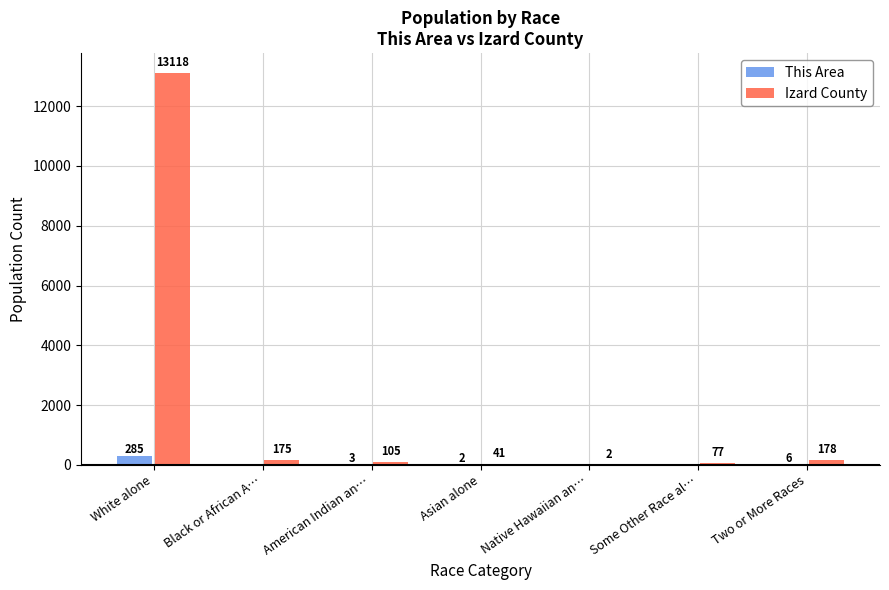

What is the sum of all Izard County values?

13696